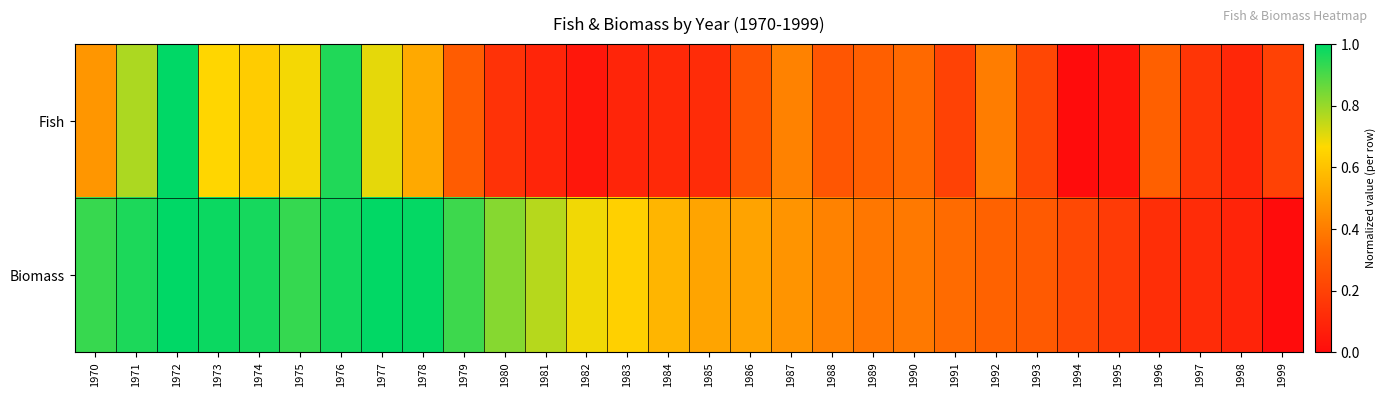

At which category is the sum across all series the highest?

1972